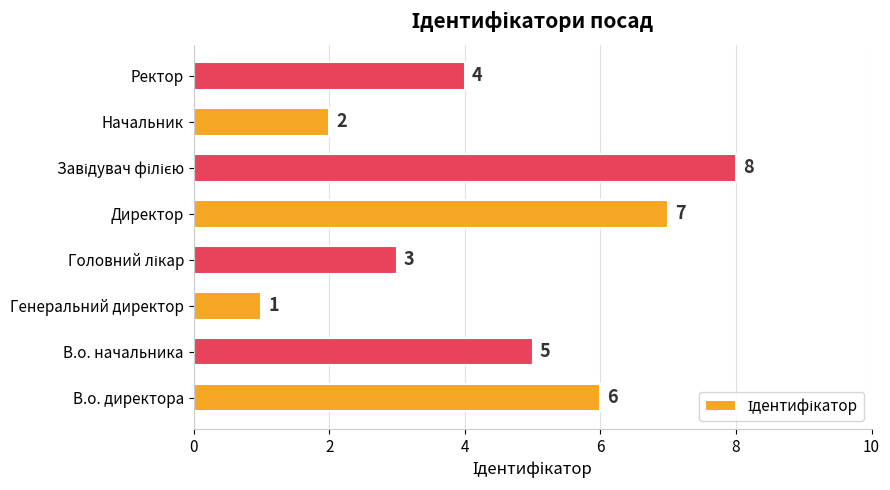

Is it true that the value at Начальник is 1?

False